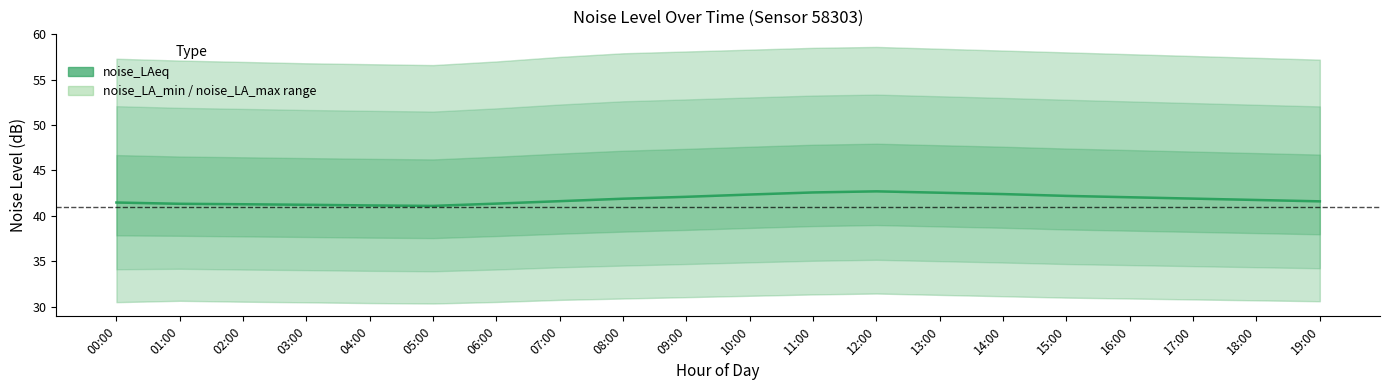

What is the sum of all values?

836.6